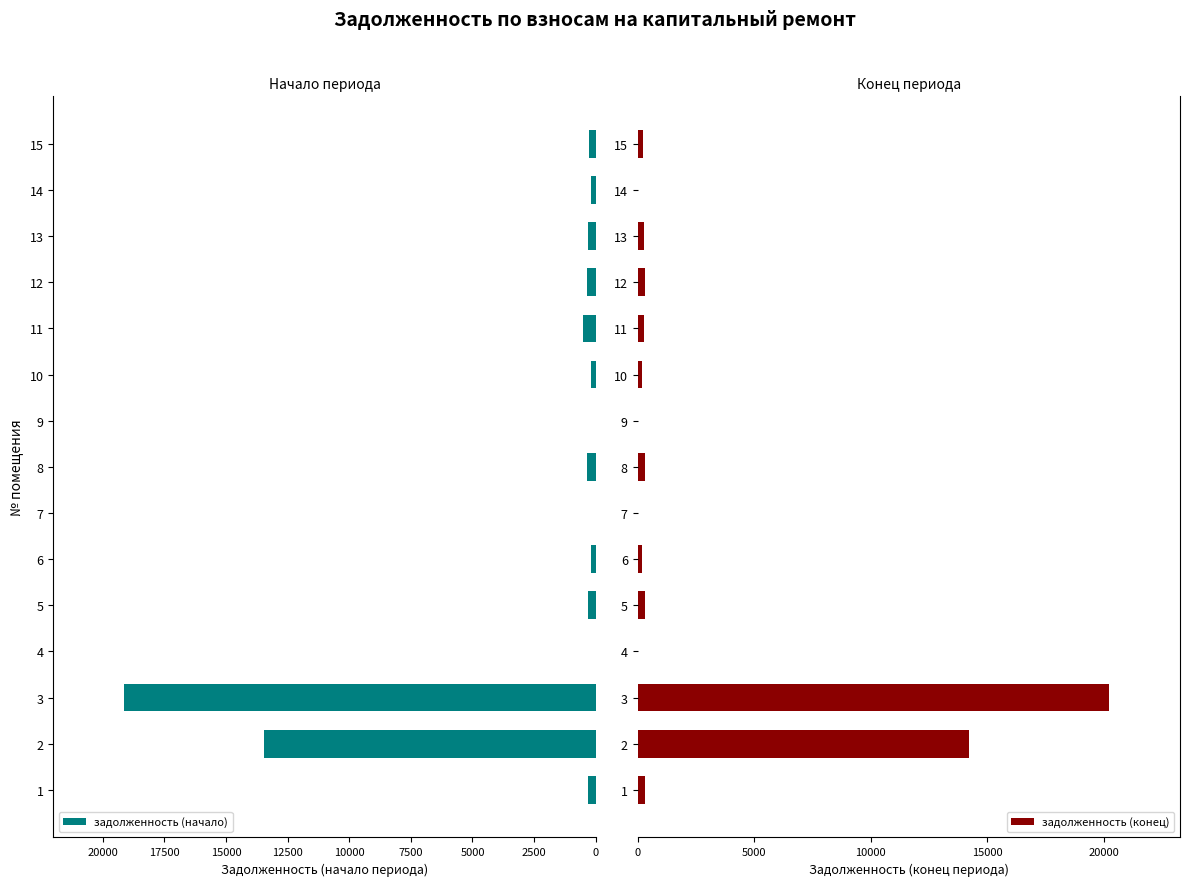

How many values in the задолженность (начало) series exceed 322?

8